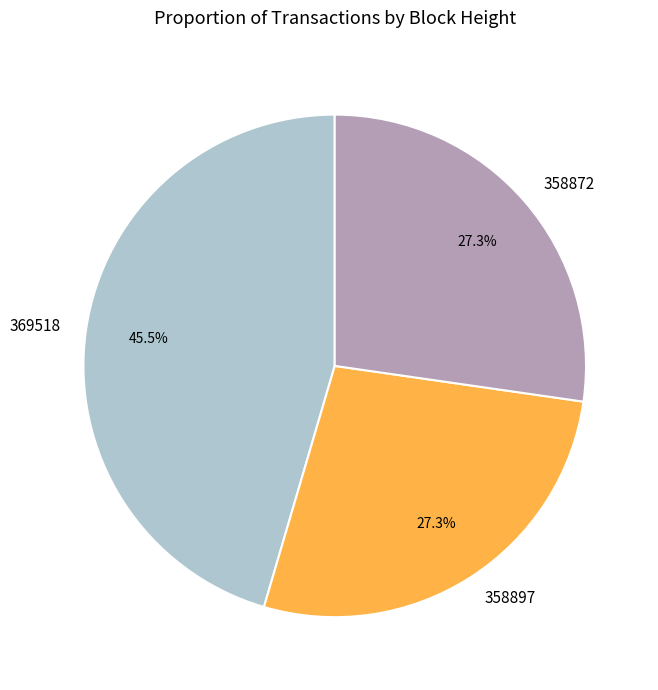

The 358872 slice represents 27% of the pie. True or false?

True